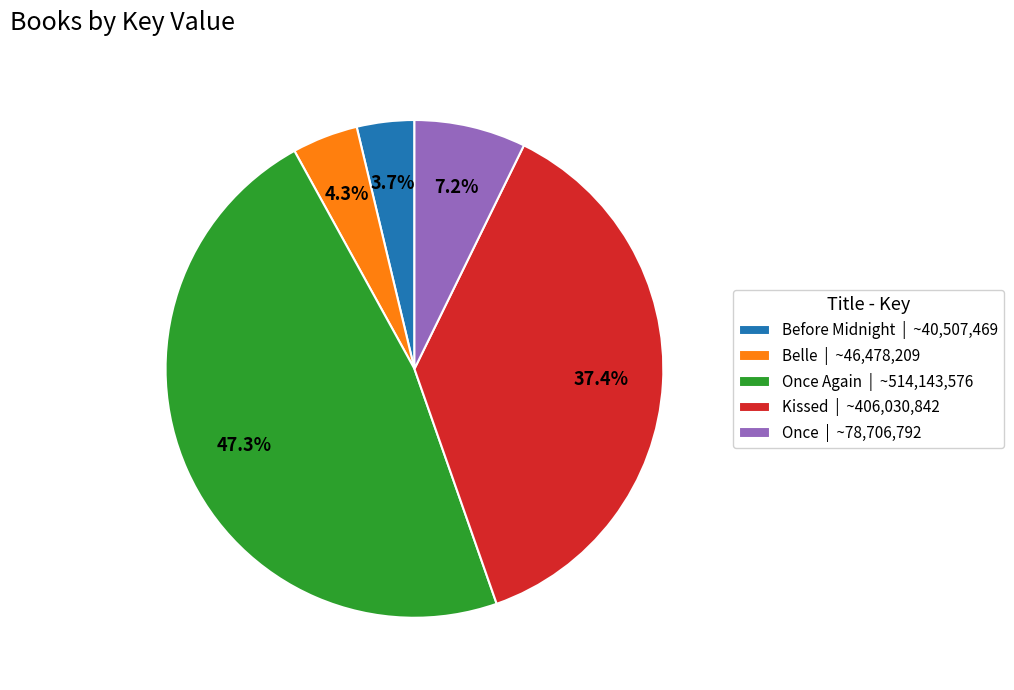

What percentage do Once | ~78,706,792 and Once Again | ~514,143,576 together represent?

54.6%